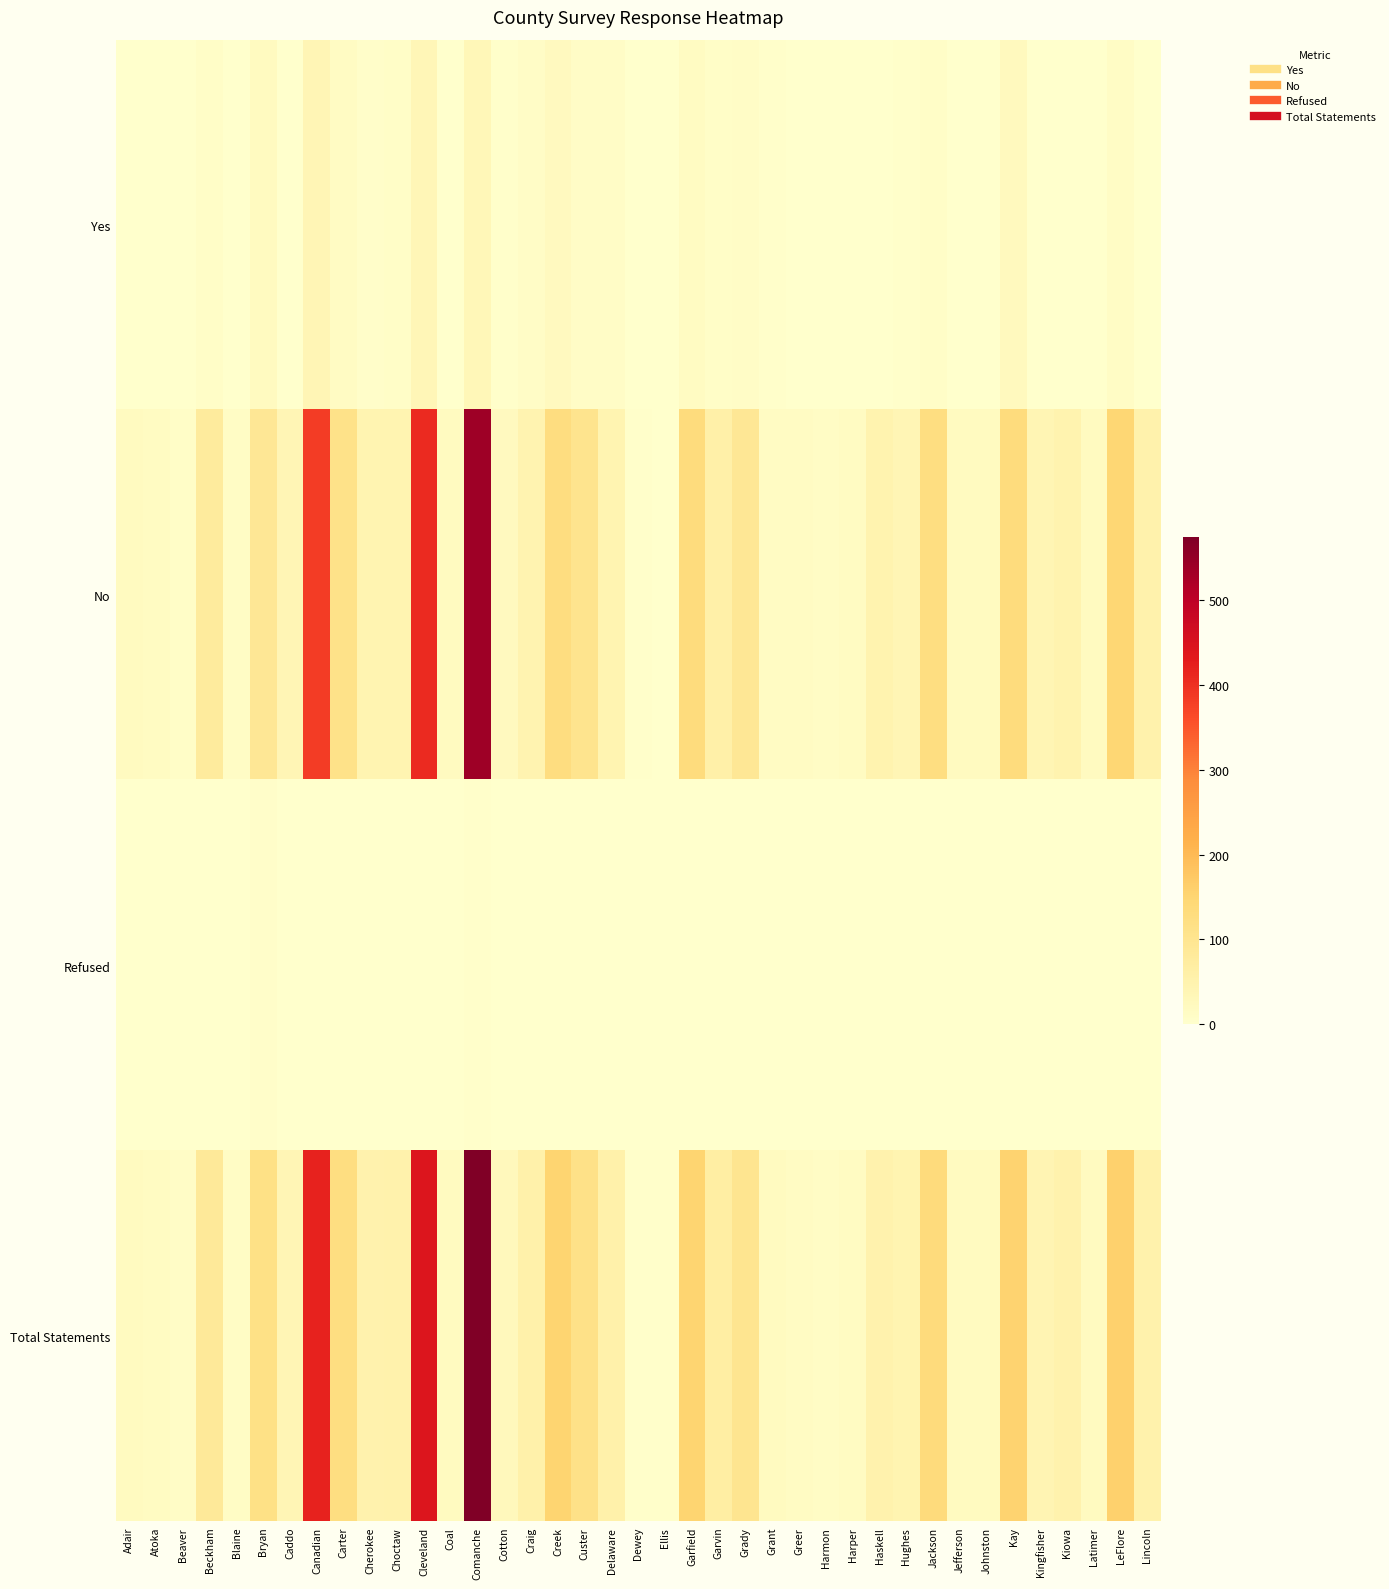

Reading left to right, extract all data points from this chart.

Yes: Adair=0	Atoka=0	Beaver=0	Beckham=8	Blaine=1	Bryan=19	Caddo=1	Canadian=37	Carter=14	Cherokee=6	Choctaw=8	Cleveland=34	Coal=1	Comanche=33	Cotton=4	Craig=9	Creek=21	Custer=10	Delaware=10	Dewey=0	Ellis=1	Garfield=17	Garvin=7	Grady=9	Grant=3	Greer=0	Harmon=0	Harper=0	Haskell=2	Hughes=4	Jackson=8	Jefferson=0	Johnston=1	Kay=23	Kingfisher=2	Kiowa=2	Latimer=2	LeFlore=12	Lincoln=1
No: Adair=18	Atoka=17	Beaver=8	Beckham=77	Blaine=12	Bryan=92	Caddo=37	Canadian=383	Carter=111	Cherokee=44	Choctaw=44	Cleveland=407	Coal=19	Comanche=539	Cotton=21	Craig=47	Creek=128	Custer=103	Delaware=44	Dewey=3	Ellis=2	Garfield=132	Garvin=60	Grady=91	Grant=15	Greer=15	Harmon=12	Harper=16	Haskell=49	Hughes=37	Jackson=125	Jefferson=19	Johnston=19	Kay=131	Kingfisher=40	Kiowa=48	Latimer=18	LeFlore=147	Lincoln=52
Refused: Adair=0	Atoka=0	Beaver=1	Beckham=0	Blaine=0	Bryan=5	Caddo=0	Canadian=0	Carter=0	Cherokee=0	Choctaw=0	Cleveland=2	Coal=0	Comanche=3	Cotton=0	Craig=0	Creek=2	Custer=0	Delaware=0	Dewey=0	Ellis=0	Garfield=2	Garvin=0	Grady=0	Grant=0	Greer=0	Harmon=0	Harper=0	Haskell=0	Hughes=2	Jackson=0	Jefferson=0	Johnston=0	Kay=0	Kingfisher=0	Kiowa=0	Latimer=0	LeFlore=0	Lincoln=0
Total Statements: Adair=18	Atoka=17	Beaver=9	Beckham=85	Blaine=13	Bryan=116	Caddo=38	Canadian=420	Carter=125	Cherokee=50	Choctaw=52	Cleveland=443	Coal=20	Comanche=575	Cotton=25	Craig=56	Creek=151	Custer=113	Delaware=54	Dewey=3	Ellis=3	Garfield=151	Garvin=67	Grady=100	Grant=18	Greer=15	Harmon=12	Harper=16	Haskell=51	Hughes=43	Jackson=133	Jefferson=19	Johnston=20	Kay=154	Kingfisher=42	Kiowa=50	Latimer=20	LeFlore=159	Lincoln=53